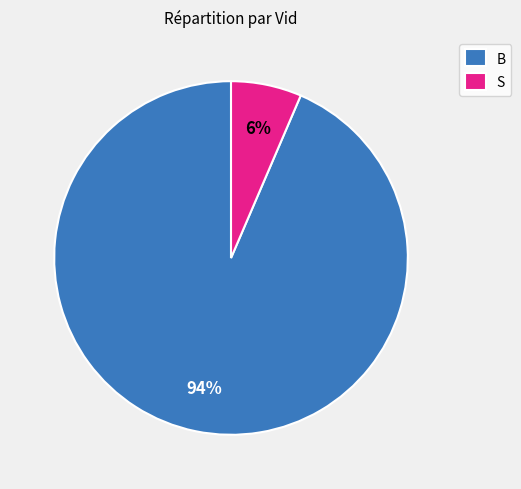

Between S and B, which is larger?

B